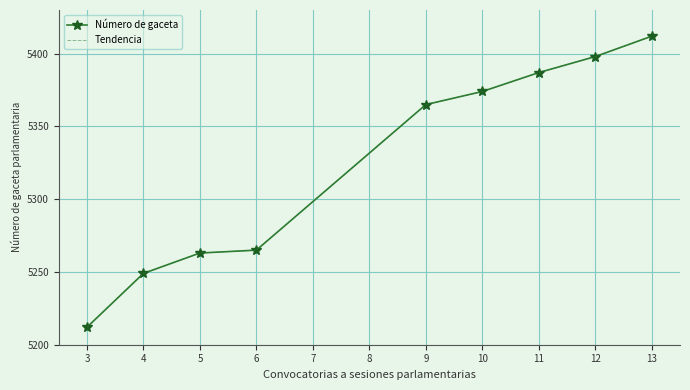

Reading left to right, what are all the values shown in this chart?

Número de gaceta: 5212	5249	5263	5265	5365	5374	5387	5398	5412
Tendencia: 5212	5249	5263	5265	5365	5374	5387	5398	5412